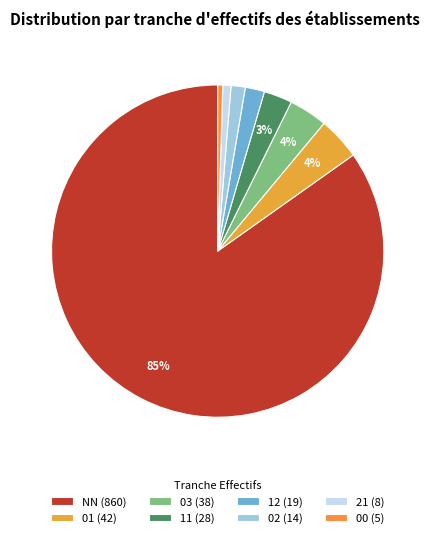

Is it true that 00 is 16% of the pie?

False